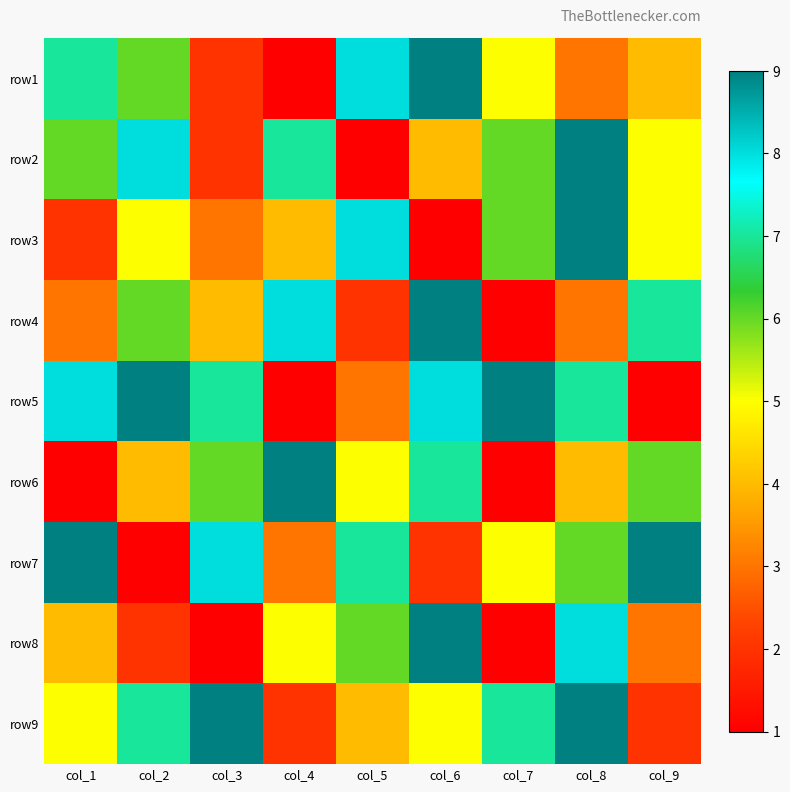

Between col_5 and col_6, which is larger?

col_6